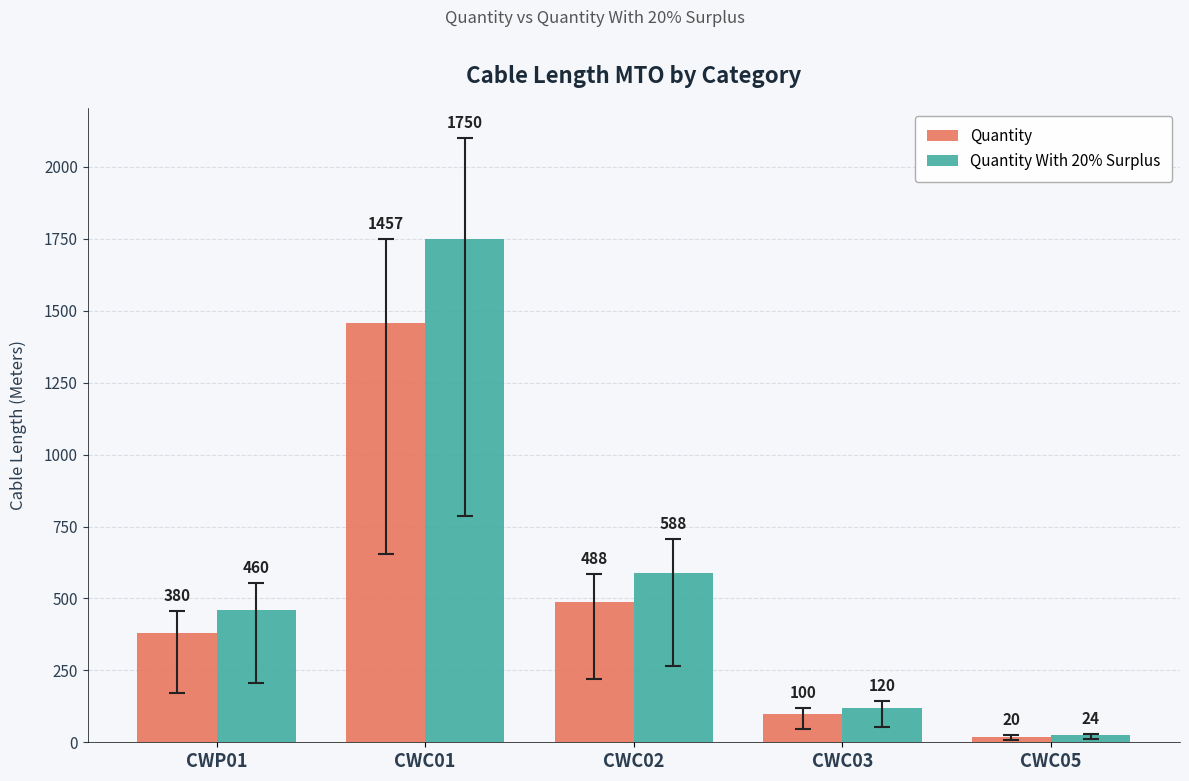

What is the total value across all series at CWP01?

840